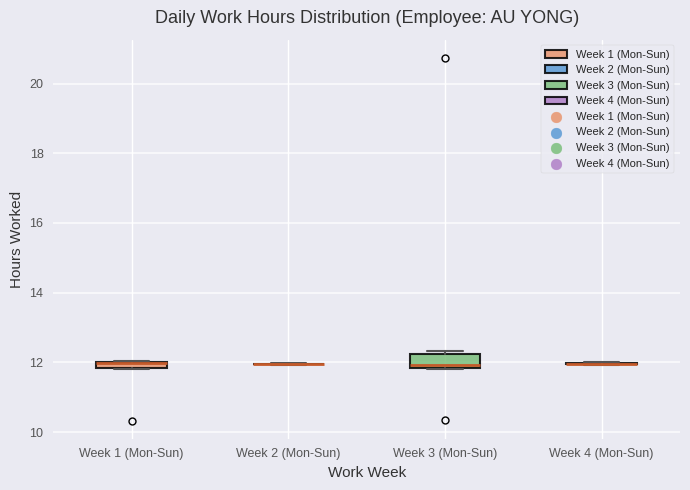

Comparing the boxes themselves (not the whiskers), which one is the tallest?

Week 3 (Mon-Sun)